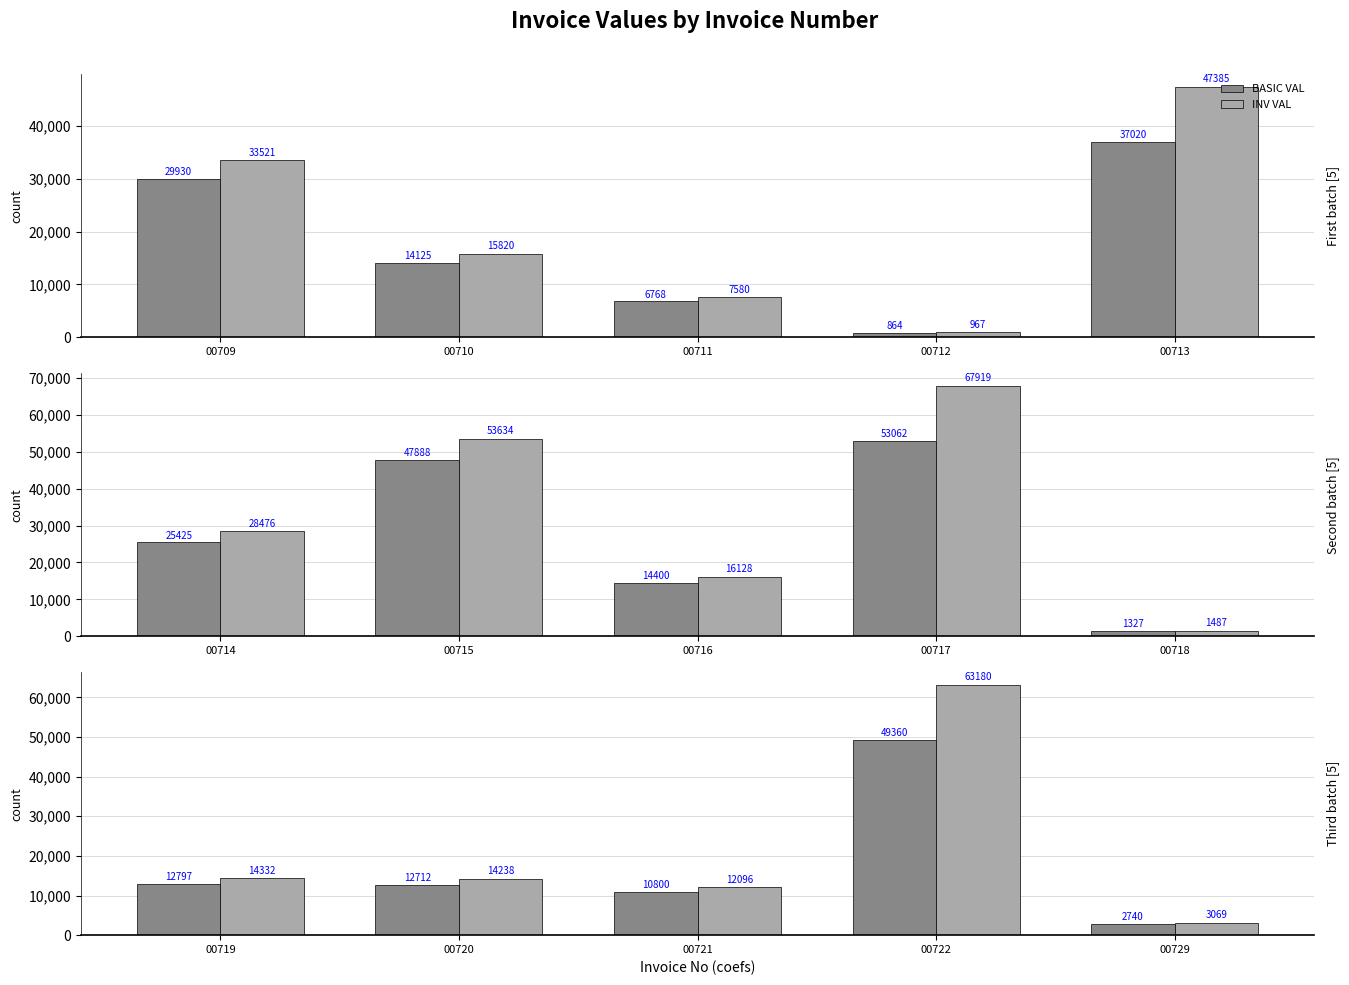

At which label is INV VAL closest to 33124?

00719